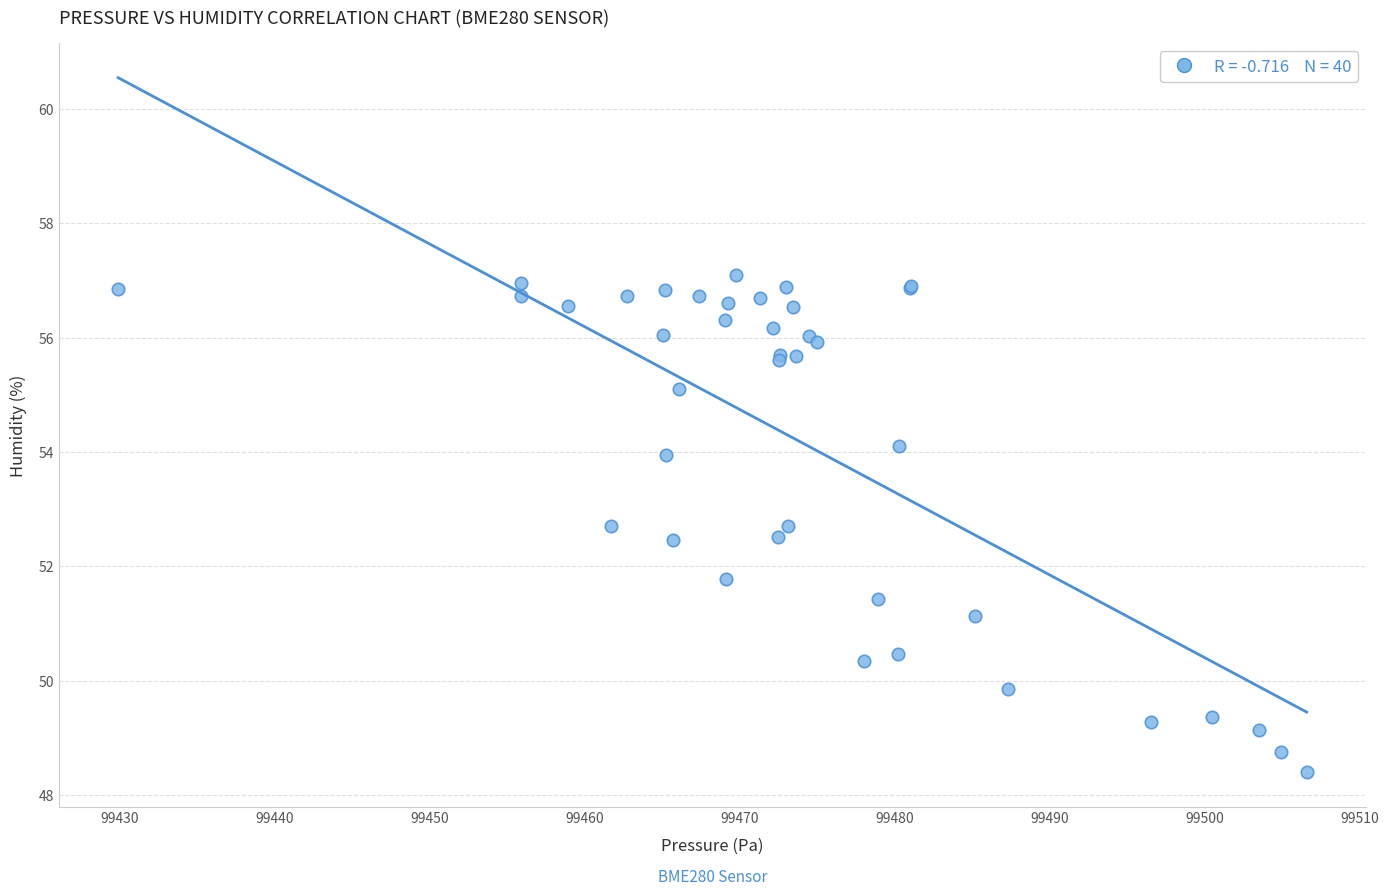

What Y value in the scatter plot is closest to 52?

51.8